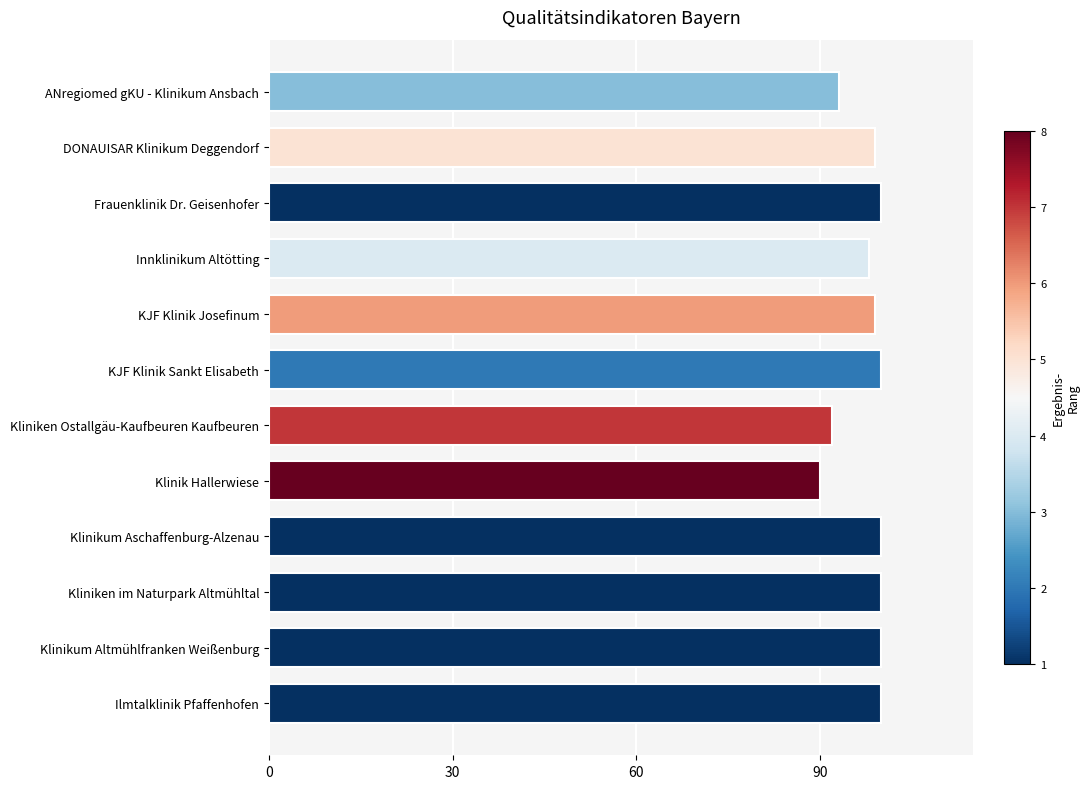

At which category does the chart reach its minimum across all series?

Klinik Hallerwiese